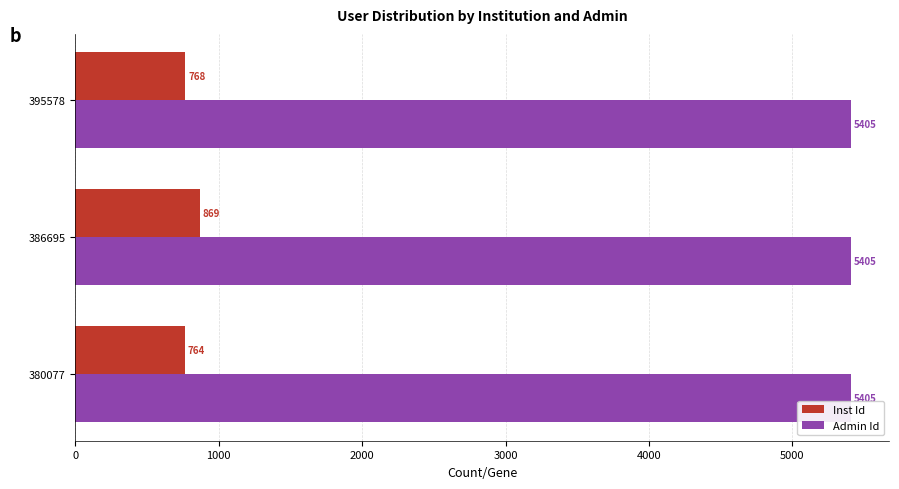

What is the difference between the Inst Id values at 395578 and 380077?

4